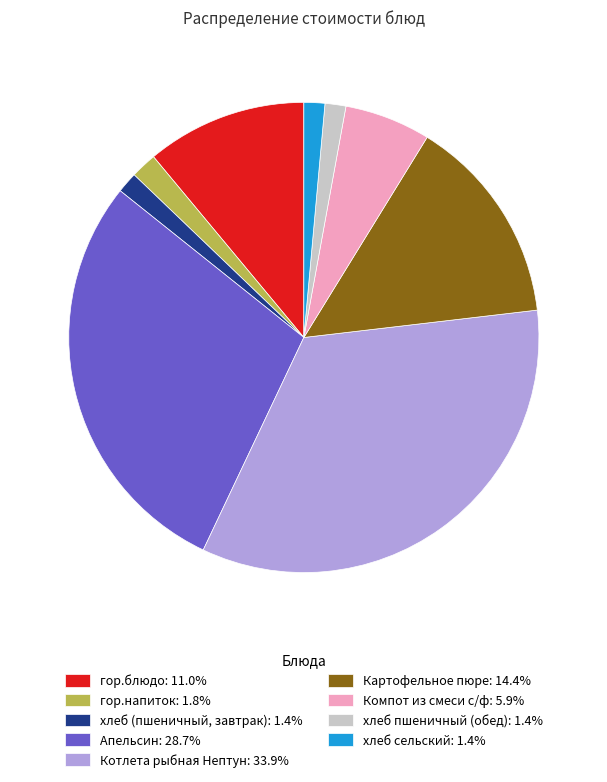

Is there a majority slice in this chart?

No